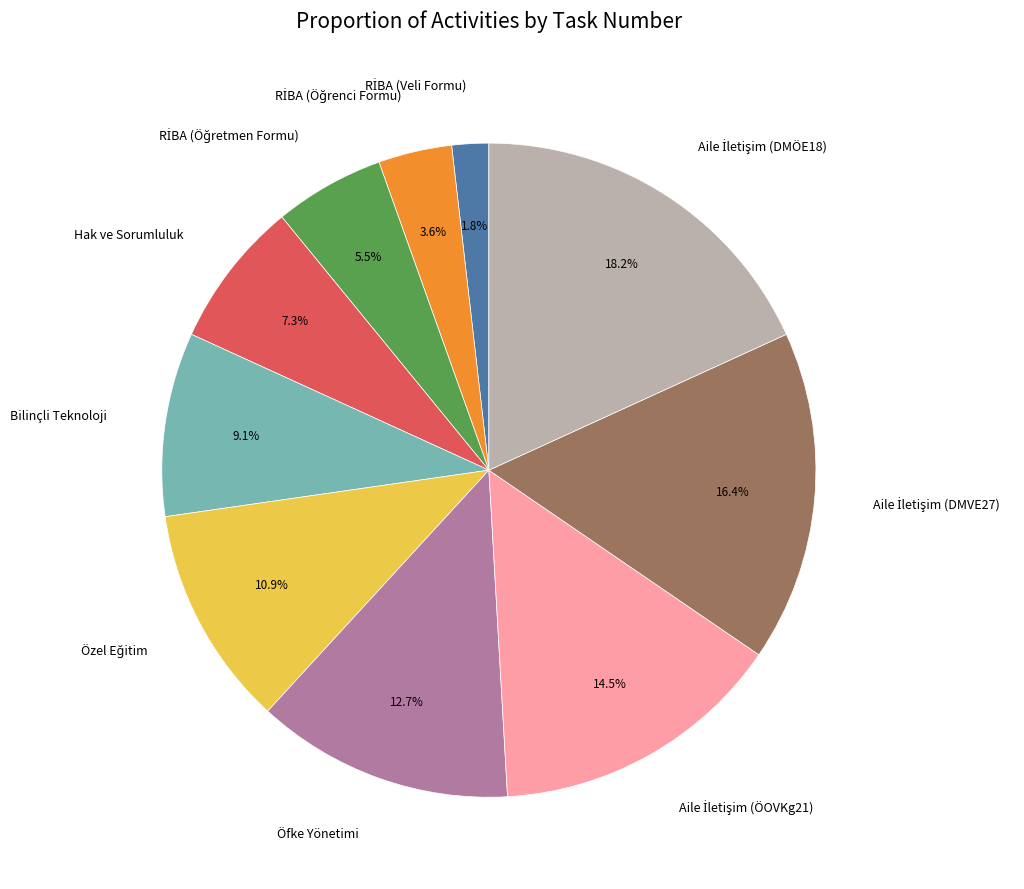

Does Hak ve Sorumluluk represent more than half of the total?

No